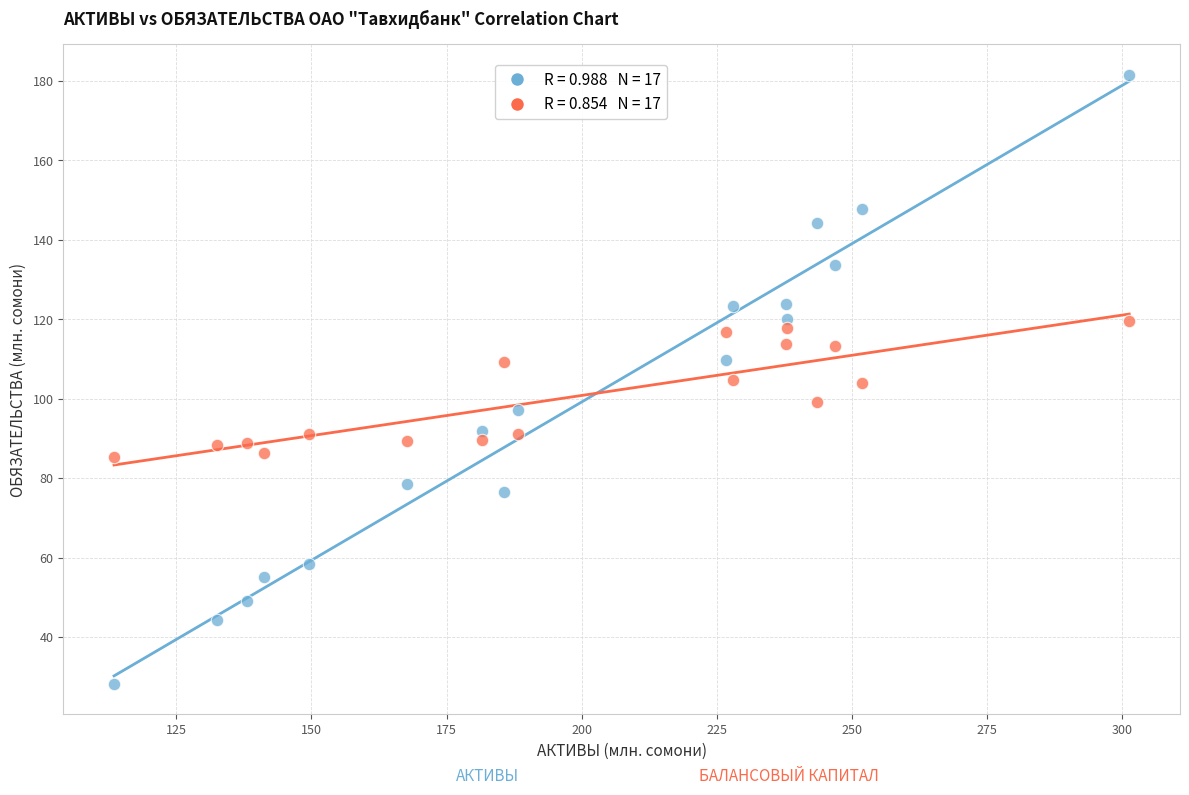

Across all data points, what is the range of Y values (max minus min)?

153.4